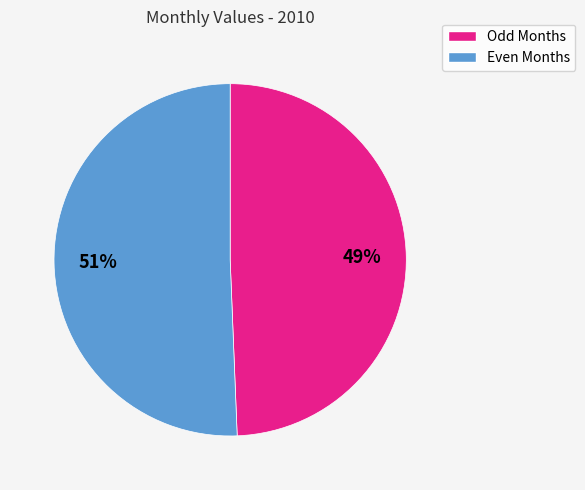

Does any single category account for the majority?

Yes